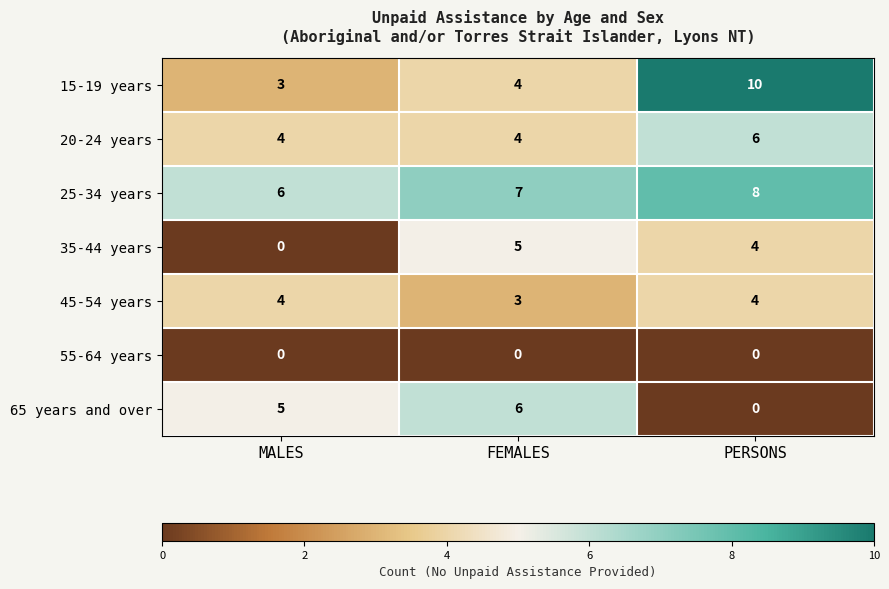

At which category does the chart reach its peak across all series?

PERSONS